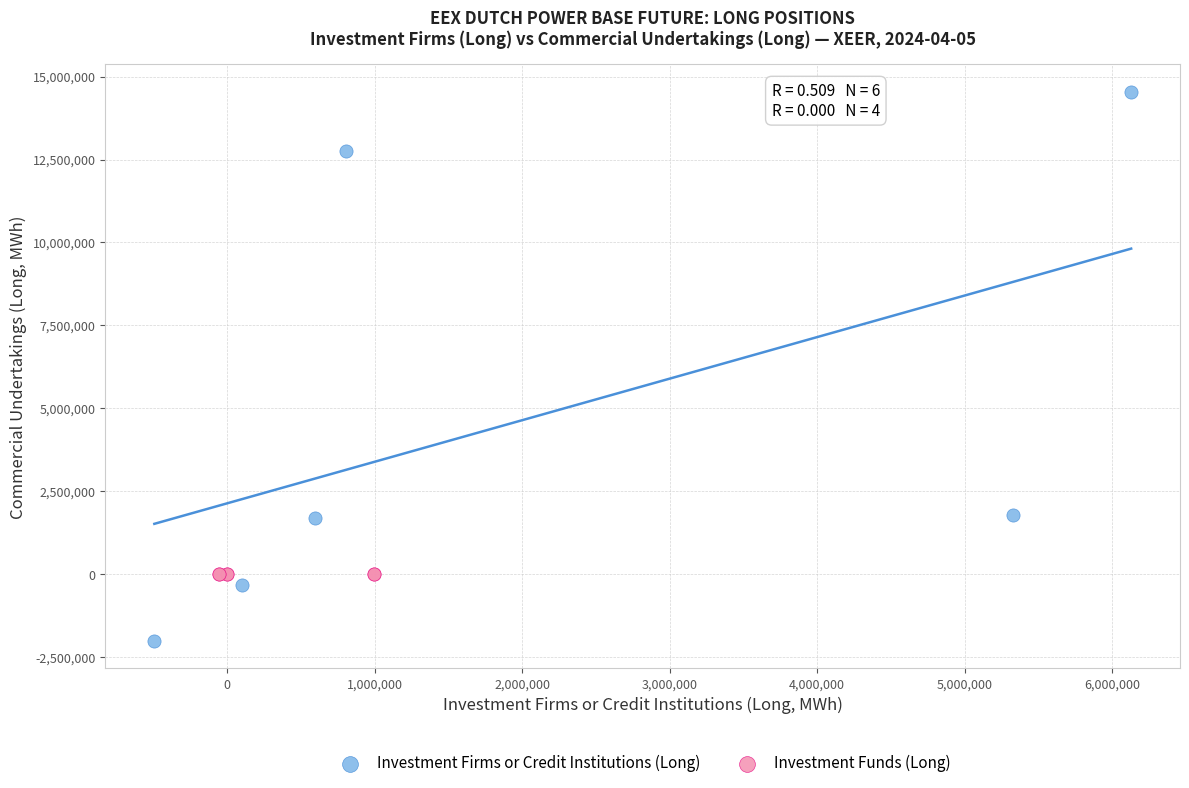

Which series reaches the maximum Y coordinate?

Investment Firms or Credit Institutions (Long)